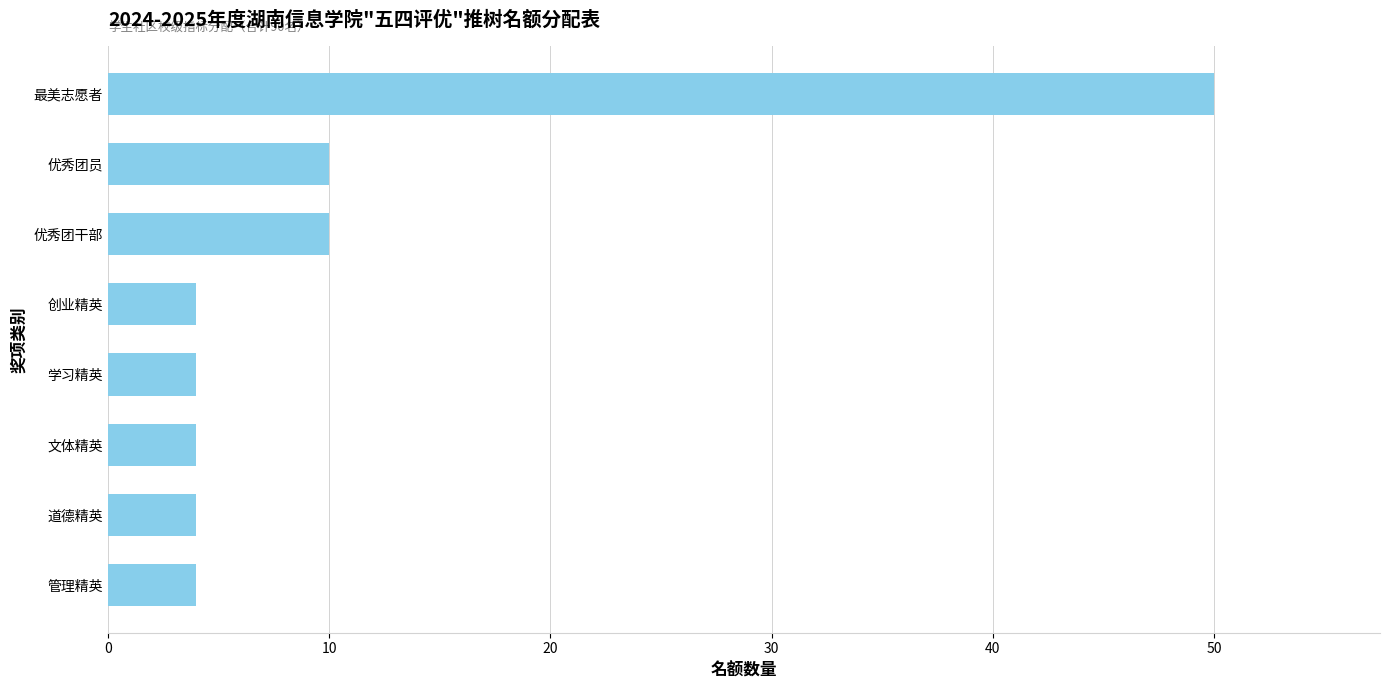

Which category has the highest value across all series?

最美志愿者